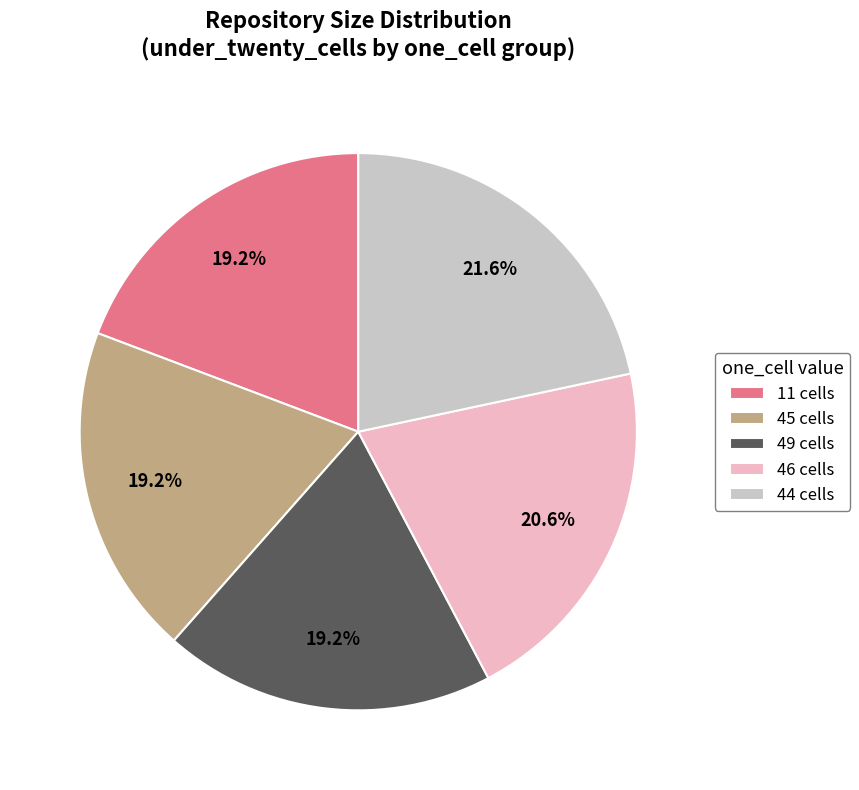

Combined, what portion of the pie is 49 cells and 11 cells?

38.5%